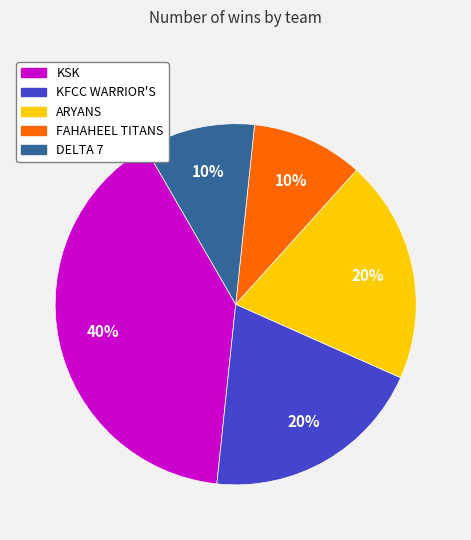

To the nearest percent, what is the combined percentage of FAHAHEEL TITANS and KSK?

50%